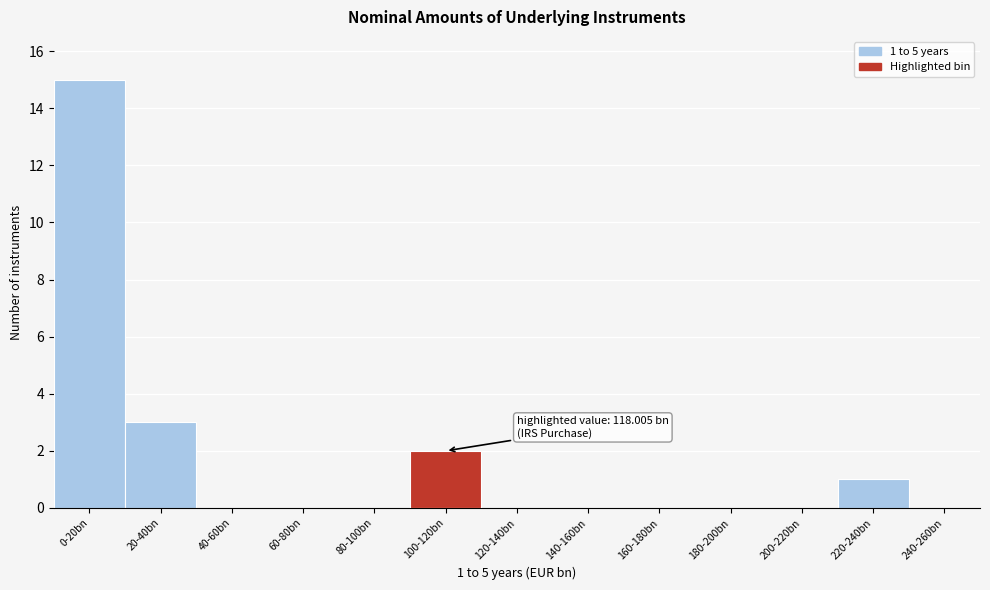

Reading left to right, extract all data points from this chart.

0-20bn=15	20-40bn=3	40-60bn=0	60-80bn=0	80-100bn=0	100-120bn=2	120-140bn=0	140-160bn=0	160-180bn=0	180-200bn=0	200-220bn=0	220-240bn=1	240-260bn=0